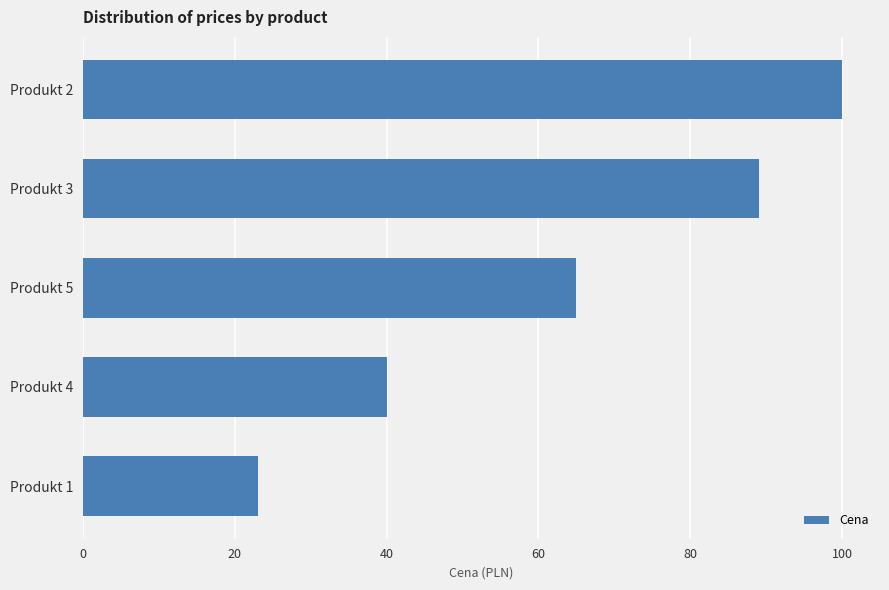

Reading top to bottom, transcribe all the data shown in this chart.

Produkt 2=100	Produkt 3=89	Produkt 5=65	Produkt 4=40	Produkt 1=23